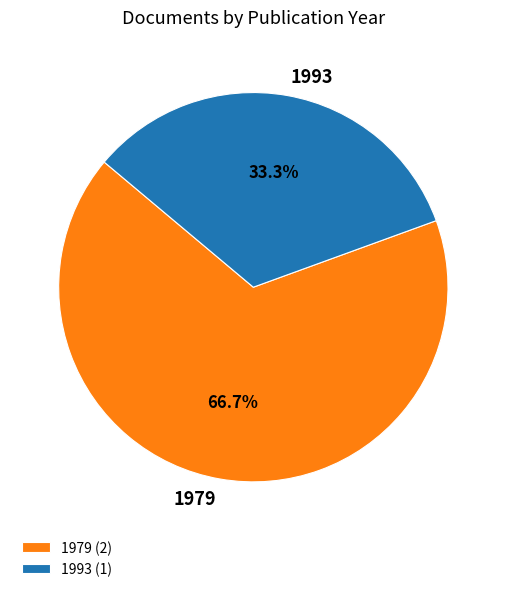

What is the ratio of the value at 1979 to the value at 1993?

2.0